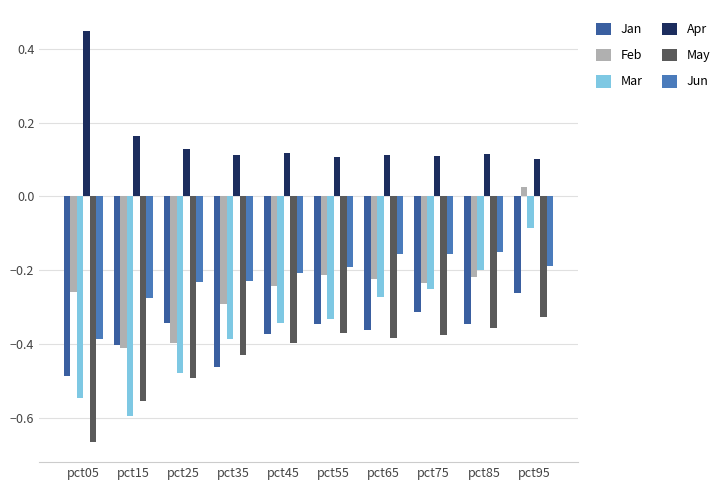

What is the difference between the maximum and minimum values in the Mar series?

0.5